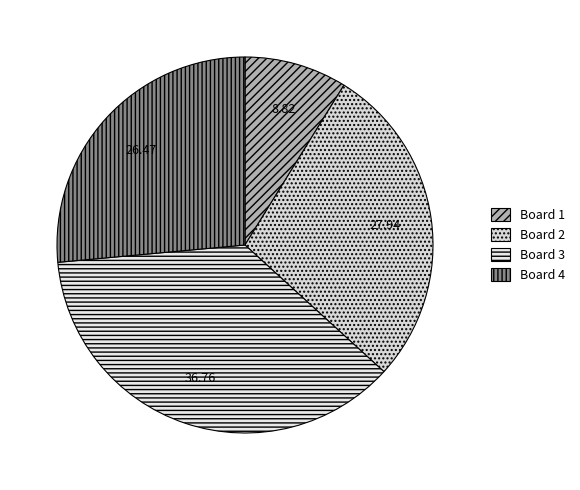

True or false: Board 1 accounts for 9% of the total.

True